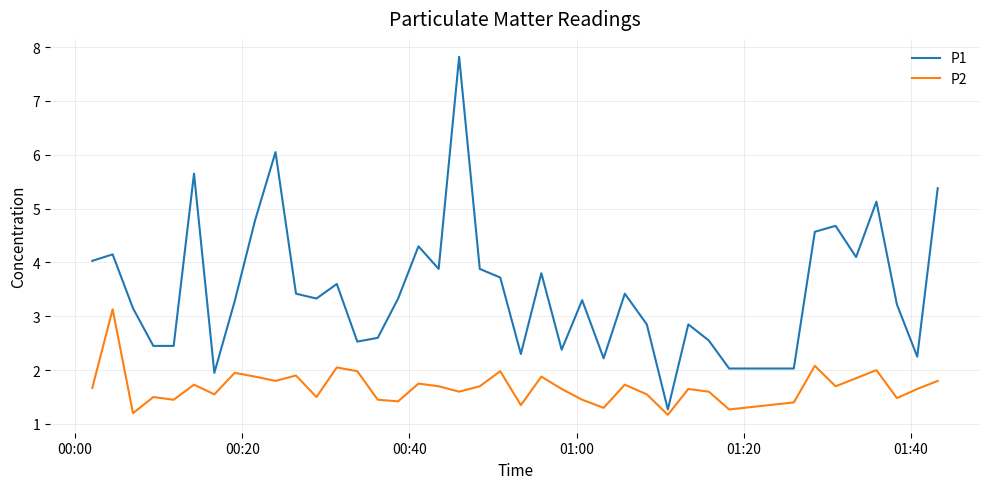

List the series in order of their peak value, lowest first.

P2, P1